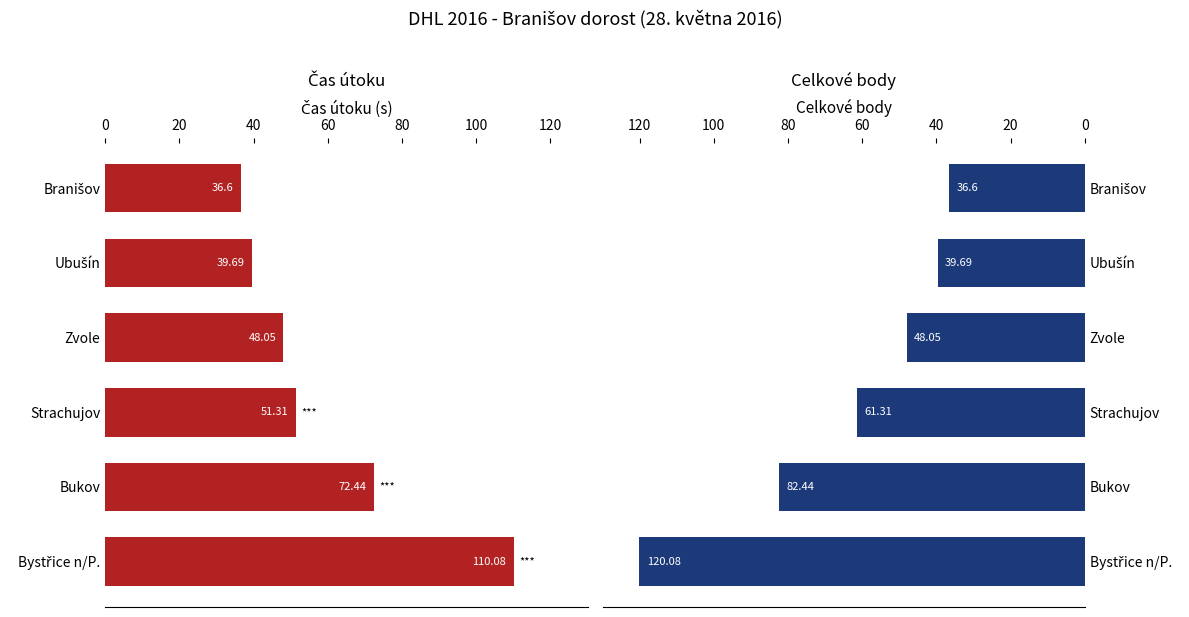

What is the value of the celkové body bar at the 5th from the left?

82.4